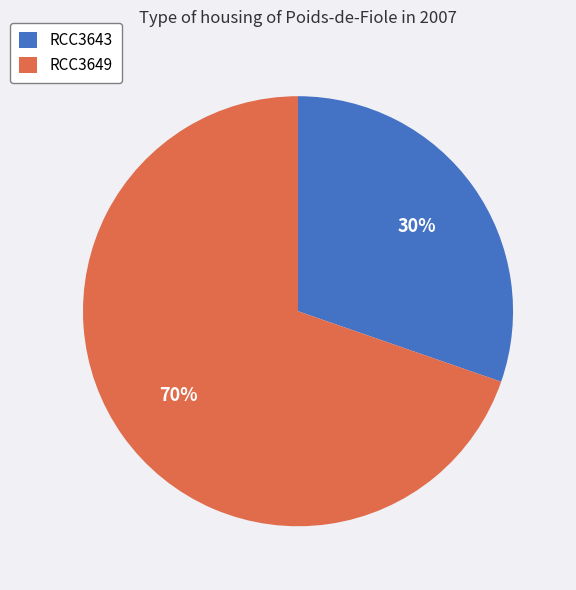

True or false: RCC3643 accounts for 30% of the total.

True